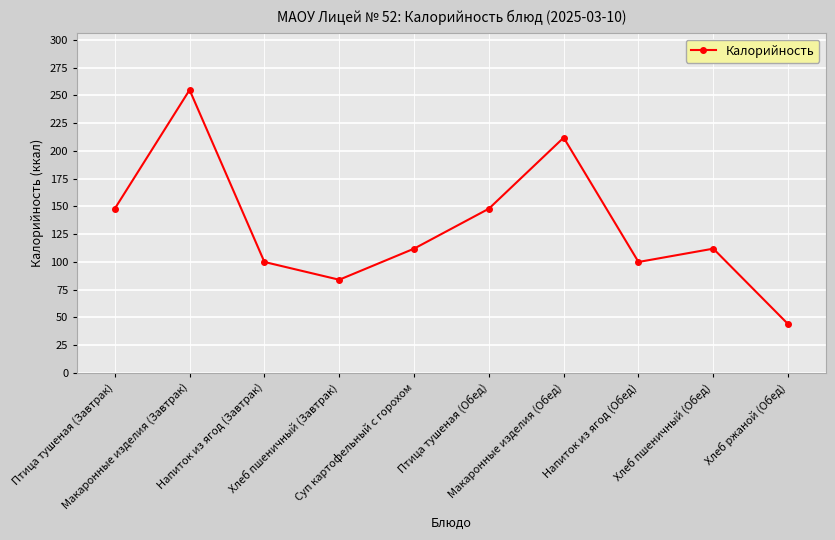

What is the smallest value displayed?

44